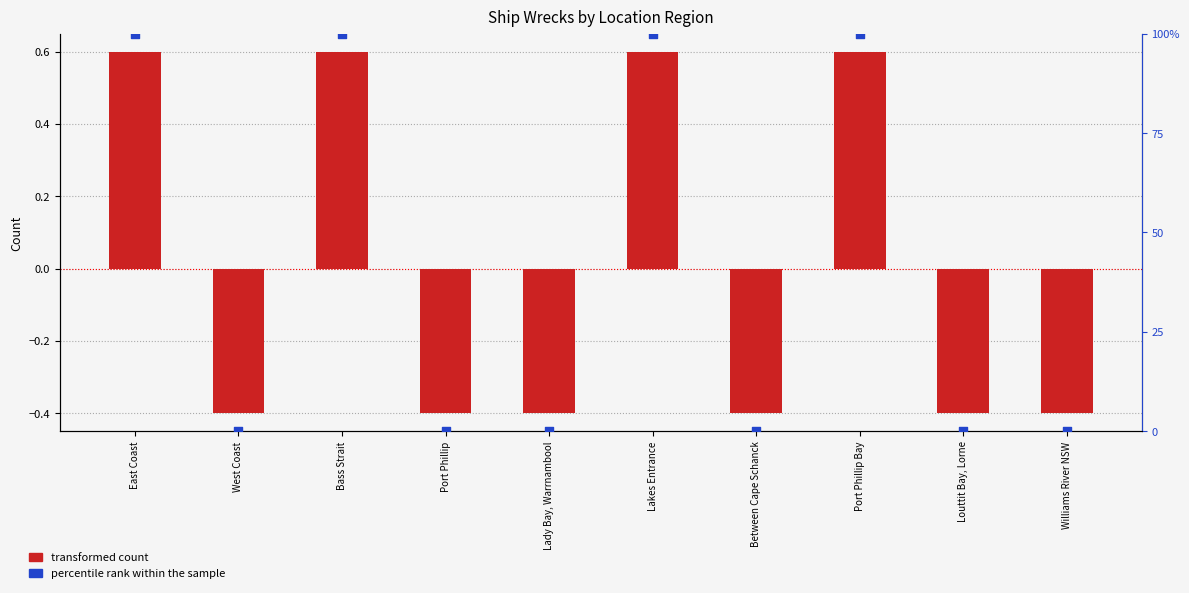

Which series has the largest Y range (max minus min)?

percentile rank within the sample